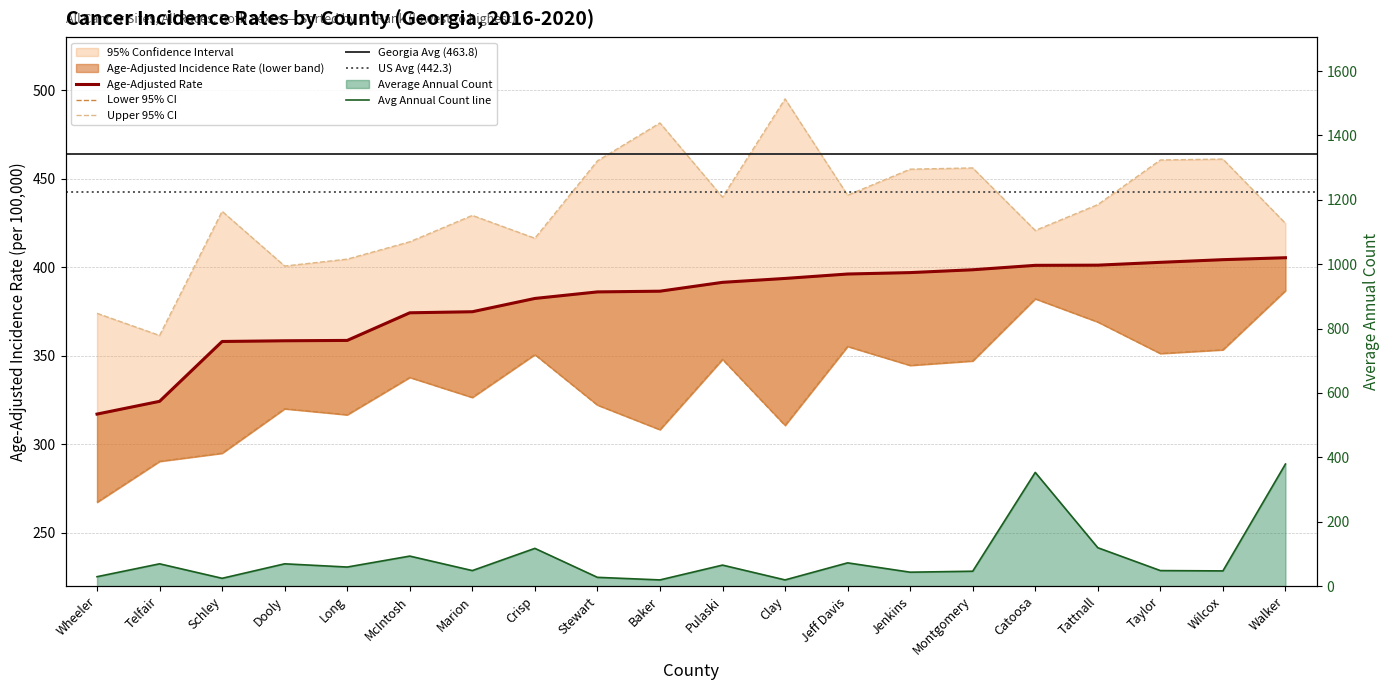

True or false: Lower 95% CI and Upper 95% CI cross at least once.

False